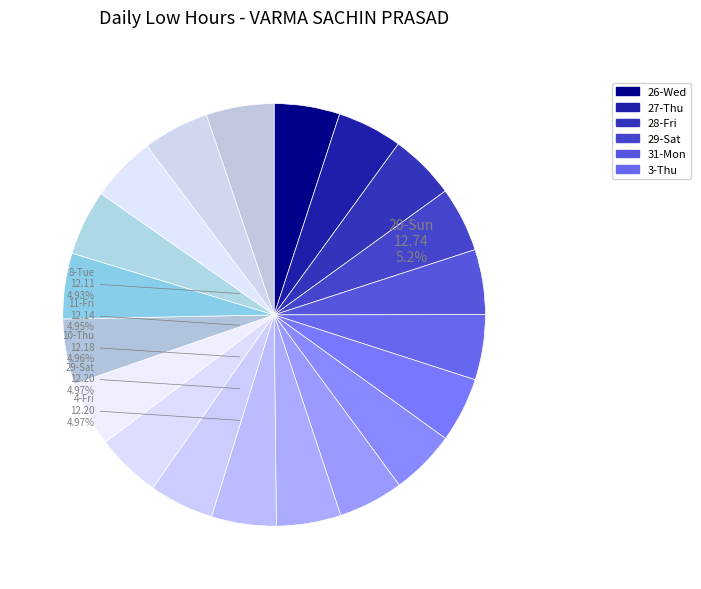

How many slices are in this pie chart?

20